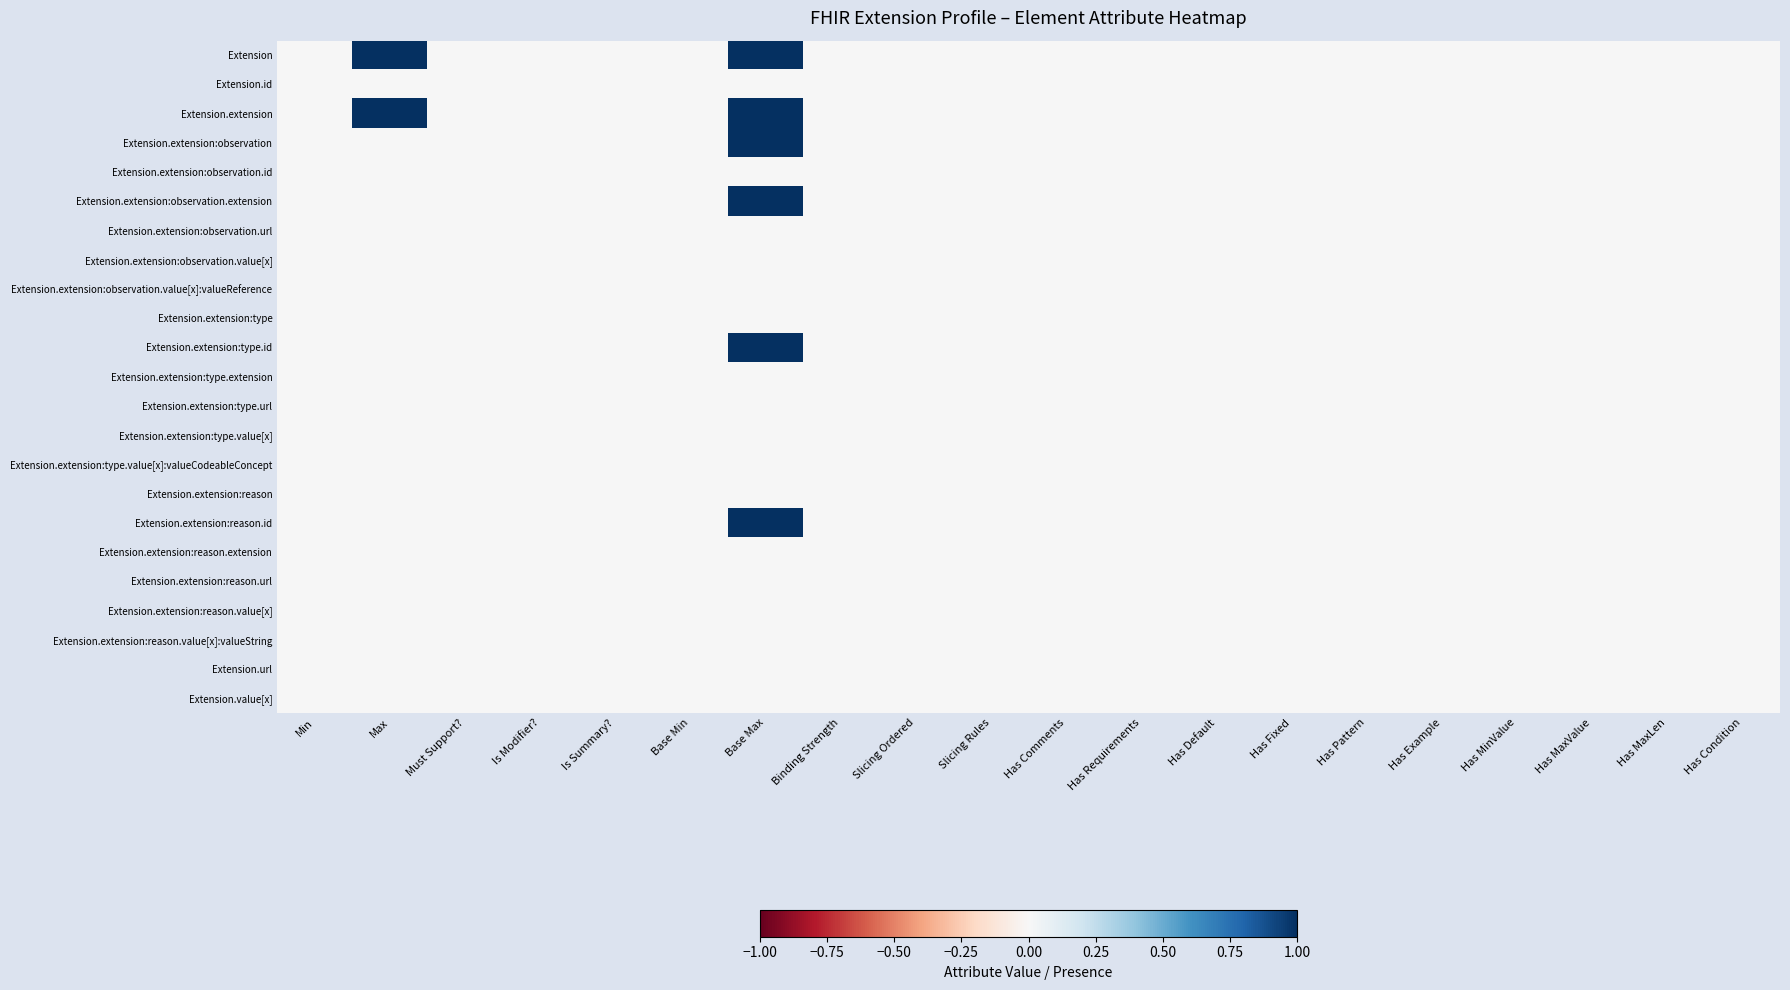

Reading left to right, what are all the values shown in this chart?

Extension: Min=0.0	Max=1.0	Must Support?=0.0	Is Modifier?=0.0	Is Summary?=0.0	Base Min=0.0	Base Max=1.0	Binding Strength=0.0	Slicing Ordered=0.0	Slicing Rules=0.0	Has Comments=0.0	Has Requirements=0.0	Has Default=0.0	Has Fixed=0.0	Has Pattern=0.0	Has Example=0.0	Has MinValue=0.0	Has MaxValue=0.0	Has MaxLen=0.0	Has Condition=0.0
Extension.id: Min=0.0	Max=0.0	Must Support?=0.0	Is Modifier?=0.0	Is Summary?=0.0	Base Min=0.0	Base Max=0.0	Binding Strength=0.0	Slicing Ordered=0.0	Slicing Rules=0.0	Has Comments=0.0	Has Requirements=0.0	Has Default=0.0	Has Fixed=0.0	Has Pattern=0.0	Has Example=0.0	Has MinValue=0.0	Has MaxValue=0.0	Has MaxLen=0.0	Has Condition=0.0
Extension.extension: Min=0.0	Max=1.0	Must Support?=0.0	Is Modifier?=0.0	Is Summary?=0.0	Base Min=0.0	Base Max=1.0	Binding Strength=0.0	Slicing Ordered=0.0	Slicing Rules=0.0	Has Comments=0.0	Has Requirements=0.0	Has Default=0.0	Has Fixed=0.0	Has Pattern=0.0	Has Example=0.0	Has MinValue=0.0	Has MaxValue=0.0	Has MaxLen=0.0	Has Condition=0.0
Extension.extension:observation: Min=0.0	Max=0.0	Must Support?=0.0	Is Modifier?=0.0	Is Summary?=0.0	Base Min=0.0	Base Max=1.0	Binding Strength=0.0	Slicing Ordered=0.0	Slicing Rules=0.0	Has Comments=0.0	Has Requirements=0.0	Has Default=0.0	Has Fixed=0.0	Has Pattern=0.0	Has Example=0.0	Has MinValue=0.0	Has MaxValue=0.0	Has MaxLen=0.0	Has Condition=0.0
Extension.extension:observation.id: Min=0.0	Max=0.0	Must Support?=0.0	Is Modifier?=0.0	Is Summary?=0.0	Base Min=0.0	Base Max=0.0	Binding Strength=0.0	Slicing Ordered=0.0	Slicing Rules=0.0	Has Comments=0.0	Has Requirements=0.0	Has Default=0.0	Has Fixed=0.0	Has Pattern=0.0	Has Example=0.0	Has MinValue=0.0	Has MaxValue=0.0	Has MaxLen=0.0	Has Condition=0.0
Extension.extension:observation.extension: Min=0.0	Max=0.0	Must Support?=0.0	Is Modifier?=0.0	Is Summary?=0.0	Base Min=0.0	Base Max=1.0	Binding Strength=0.0	Slicing Ordered=0.0	Slicing Rules=0.0	Has Comments=0.0	Has Requirements=0.0	Has Default=0.0	Has Fixed=0.0	Has Pattern=0.0	Has Example=0.0	Has MinValue=0.0	Has MaxValue=0.0	Has MaxLen=0.0	Has Condition=0.0
Extension.extension:observation.url: Min=0.0	Max=0.0	Must Support?=0.0	Is Modifier?=0.0	Is Summary?=0.0	Base Min=0.0	Base Max=0.0	Binding Strength=0.0	Slicing Ordered=0.0	Slicing Rules=0.0	Has Comments=0.0	Has Requirements=0.0	Has Default=0.0	Has Fixed=0.0	Has Pattern=0.0	Has Example=0.0	Has MinValue=0.0	Has MaxValue=0.0	Has MaxLen=0.0	Has Condition=0.0
Extension.extension:observation.value[x]: Min=0.0	Max=0.0	Must Support?=0.0	Is Modifier?=0.0	Is Summary?=0.0	Base Min=0.0	Base Max=0.0	Binding Strength=0.0	Slicing Ordered=0.0	Slicing Rules=0.0	Has Comments=0.0	Has Requirements=0.0	Has Default=0.0	Has Fixed=0.0	Has Pattern=0.0	Has Example=0.0	Has MinValue=0.0	Has MaxValue=0.0	Has MaxLen=0.0	Has Condition=0.0
Extension.extension:observation.value[x]:valueReference: Min=0.0	Max=0.0	Must Support?=0.0	Is Modifier?=0.0	Is Summary?=0.0	Base Min=0.0	Base Max=0.0	Binding Strength=0.0	Slicing Ordered=0.0	Slicing Rules=0.0	Has Comments=0.0	Has Requirements=0.0	Has Default=0.0	Has Fixed=0.0	Has Pattern=0.0	Has Example=0.0	Has MinValue=0.0	Has MaxValue=0.0	Has MaxLen=0.0	Has Condition=0.0
Extension.extension:type: Min=0.0	Max=0.0	Must Support?=0.0	Is Modifier?=0.0	Is Summary?=0.0	Base Min=0.0	Base Max=0.0	Binding Strength=0.0	Slicing Ordered=0.0	Slicing Rules=0.0	Has Comments=0.0	Has Requirements=0.0	Has Default=0.0	Has Fixed=0.0	Has Pattern=0.0	Has Example=0.0	Has MinValue=0.0	Has MaxValue=0.0	Has MaxLen=0.0	Has Condition=0.0
Extension.extension:type.id: Min=0.0	Max=0.0	Must Support?=0.0	Is Modifier?=0.0	Is Summary?=0.0	Base Min=0.0	Base Max=1.0	Binding Strength=0.0	Slicing Ordered=0.0	Slicing Rules=0.0	Has Comments=0.0	Has Requirements=0.0	Has Default=0.0	Has Fixed=0.0	Has Pattern=0.0	Has Example=0.0	Has MinValue=0.0	Has MaxValue=0.0	Has MaxLen=0.0	Has Condition=0.0
Extension.extension:type.extension: Min=0.0	Max=0.0	Must Support?=0.0	Is Modifier?=0.0	Is Summary?=0.0	Base Min=0.0	Base Max=0.0	Binding Strength=0.0	Slicing Ordered=0.0	Slicing Rules=0.0	Has Comments=0.0	Has Requirements=0.0	Has Default=0.0	Has Fixed=0.0	Has Pattern=0.0	Has Example=0.0	Has MinValue=0.0	Has MaxValue=0.0	Has MaxLen=0.0	Has Condition=0.0
Extension.extension:type.url: Min=0.0	Max=0.0	Must Support?=0.0	Is Modifier?=0.0	Is Summary?=0.0	Base Min=0.0	Base Max=0.0	Binding Strength=0.0	Slicing Ordered=0.0	Slicing Rules=0.0	Has Comments=0.0	Has Requirements=0.0	Has Default=0.0	Has Fixed=0.0	Has Pattern=0.0	Has Example=0.0	Has MinValue=0.0	Has MaxValue=0.0	Has MaxLen=0.0	Has Condition=0.0
Extension.extension:type.value[x]: Min=0.0	Max=0.0	Must Support?=0.0	Is Modifier?=0.0	Is Summary?=0.0	Base Min=0.0	Base Max=0.0	Binding Strength=0.0	Slicing Ordered=0.0	Slicing Rules=0.0	Has Comments=0.0	Has Requirements=0.0	Has Default=0.0	Has Fixed=0.0	Has Pattern=0.0	Has Example=0.0	Has MinValue=0.0	Has MaxValue=0.0	Has MaxLen=0.0	Has Condition=0.0
Extension.extension:type.value[x]:valueCodeableConcept: Min=0.0	Max=0.0	Must Support?=0.0	Is Modifier?=0.0	Is Summary?=0.0	Base Min=0.0	Base Max=0.0	Binding Strength=0.0	Slicing Ordered=0.0	Slicing Rules=0.0	Has Comments=0.0	Has Requirements=0.0	Has Default=0.0	Has Fixed=0.0	Has Pattern=0.0	Has Example=0.0	Has MinValue=0.0	Has MaxValue=0.0	Has MaxLen=0.0	Has Condition=0.0
Extension.extension:reason: Min=0.0	Max=0.0	Must Support?=0.0	Is Modifier?=0.0	Is Summary?=0.0	Base Min=0.0	Base Max=0.0	Binding Strength=0.0	Slicing Ordered=0.0	Slicing Rules=0.0	Has Comments=0.0	Has Requirements=0.0	Has Default=0.0	Has Fixed=0.0	Has Pattern=0.0	Has Example=0.0	Has MinValue=0.0	Has MaxValue=0.0	Has MaxLen=0.0	Has Condition=0.0
Extension.extension:reason.id: Min=0.0	Max=0.0	Must Support?=0.0	Is Modifier?=0.0	Is Summary?=0.0	Base Min=0.0	Base Max=1.0	Binding Strength=0.0	Slicing Ordered=0.0	Slicing Rules=0.0	Has Comments=0.0	Has Requirements=0.0	Has Default=0.0	Has Fixed=0.0	Has Pattern=0.0	Has Example=0.0	Has MinValue=0.0	Has MaxValue=0.0	Has MaxLen=0.0	Has Condition=0.0
Extension.extension:reason.extension: Min=0.0	Max=0.0	Must Support?=0.0	Is Modifier?=0.0	Is Summary?=0.0	Base Min=0.0	Base Max=0.0	Binding Strength=0.0	Slicing Ordered=0.0	Slicing Rules=0.0	Has Comments=0.0	Has Requirements=0.0	Has Default=0.0	Has Fixed=0.0	Has Pattern=0.0	Has Example=0.0	Has MinValue=0.0	Has MaxValue=0.0	Has MaxLen=0.0	Has Condition=0.0
Extension.extension:reason.url: Min=0.0	Max=0.0	Must Support?=0.0	Is Modifier?=0.0	Is Summary?=0.0	Base Min=0.0	Base Max=0.0	Binding Strength=0.0	Slicing Ordered=0.0	Slicing Rules=0.0	Has Comments=0.0	Has Requirements=0.0	Has Default=0.0	Has Fixed=0.0	Has Pattern=0.0	Has Example=0.0	Has MinValue=0.0	Has MaxValue=0.0	Has MaxLen=0.0	Has Condition=0.0
Extension.extension:reason.value[x]: Min=0.0	Max=0.0	Must Support?=0.0	Is Modifier?=0.0	Is Summary?=0.0	Base Min=0.0	Base Max=0.0	Binding Strength=0.0	Slicing Ordered=0.0	Slicing Rules=0.0	Has Comments=0.0	Has Requirements=0.0	Has Default=0.0	Has Fixed=0.0	Has Pattern=0.0	Has Example=0.0	Has MinValue=0.0	Has MaxValue=0.0	Has MaxLen=0.0	Has Condition=0.0
Extension.extension:reason.value[x]:valueString: Min=0.0	Max=0.0	Must Support?=0.0	Is Modifier?=0.0	Is Summary?=0.0	Base Min=0.0	Base Max=0.0	Binding Strength=0.0	Slicing Ordered=0.0	Slicing Rules=0.0	Has Comments=0.0	Has Requirements=0.0	Has Default=0.0	Has Fixed=0.0	Has Pattern=0.0	Has Example=0.0	Has MinValue=0.0	Has MaxValue=0.0	Has MaxLen=0.0	Has Condition=0.0
Extension.url: Min=0.0	Max=0.0	Must Support?=0.0	Is Modifier?=0.0	Is Summary?=0.0	Base Min=0.0	Base Max=0.0	Binding Strength=0.0	Slicing Ordered=0.0	Slicing Rules=0.0	Has Comments=0.0	Has Requirements=0.0	Has Default=0.0	Has Fixed=0.0	Has Pattern=0.0	Has Example=0.0	Has MinValue=0.0	Has MaxValue=0.0	Has MaxLen=0.0	Has Condition=0.0
Extension.value[x]: Min=0.0	Max=0.0	Must Support?=0.0	Is Modifier?=0.0	Is Summary?=0.0	Base Min=0.0	Base Max=0.0	Binding Strength=0.0	Slicing Ordered=0.0	Slicing Rules=0.0	Has Comments=0.0	Has Requirements=0.0	Has Default=0.0	Has Fixed=0.0	Has Pattern=0.0	Has Example=0.0	Has MinValue=0.0	Has MaxValue=0.0	Has MaxLen=0.0	Has Condition=0.0